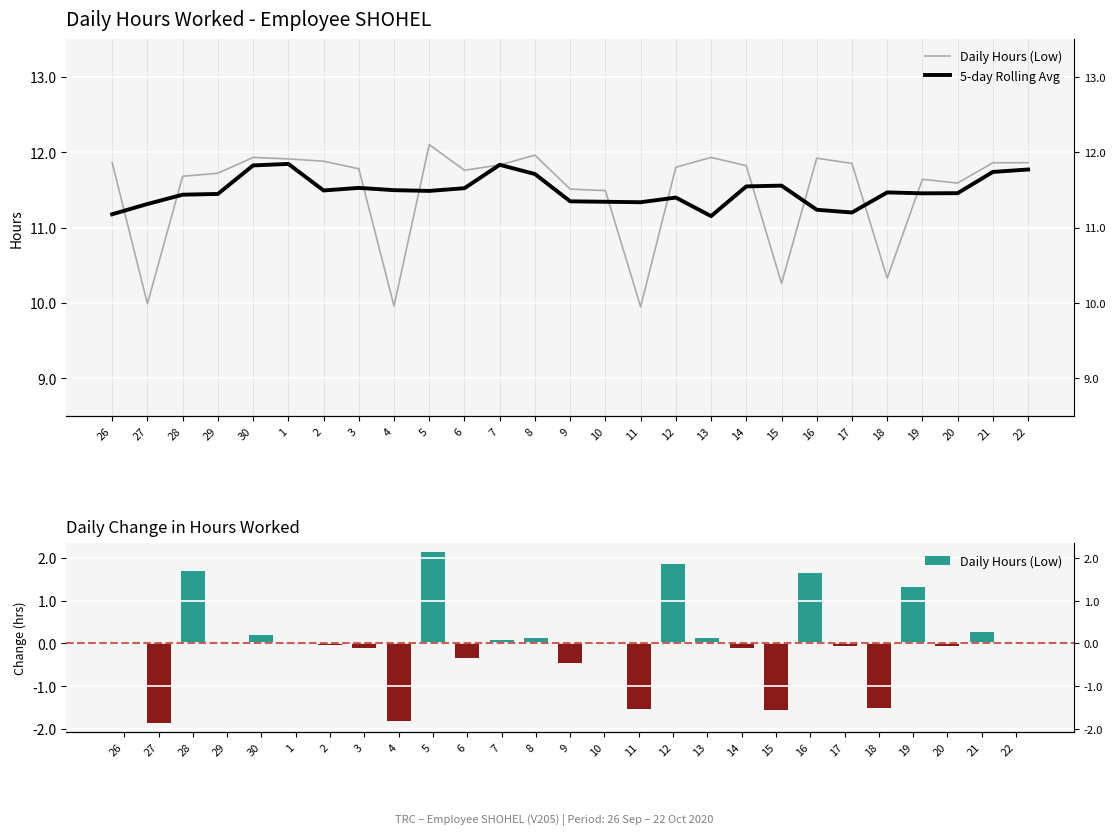

What is the spread (max minus min) of values at 30?

11.6